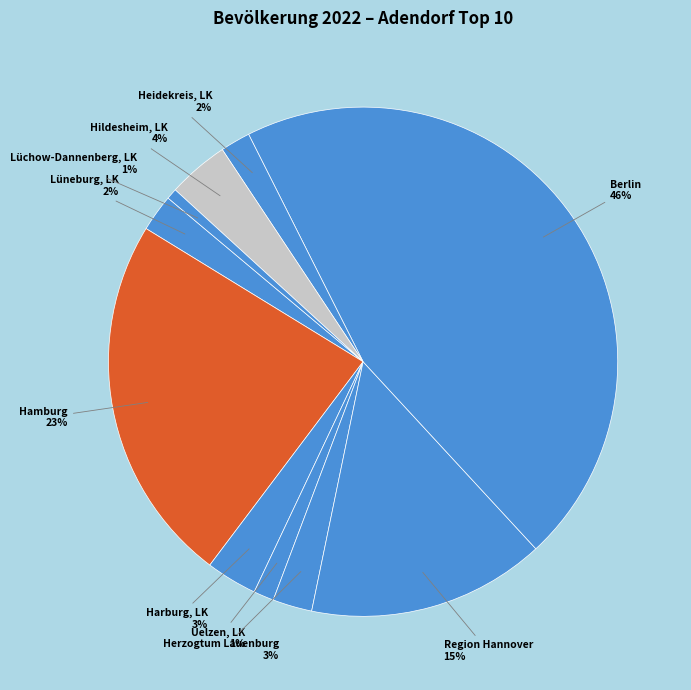

Which category has the smallest portion of the pie?

Lüchow-Dannenberg, LK